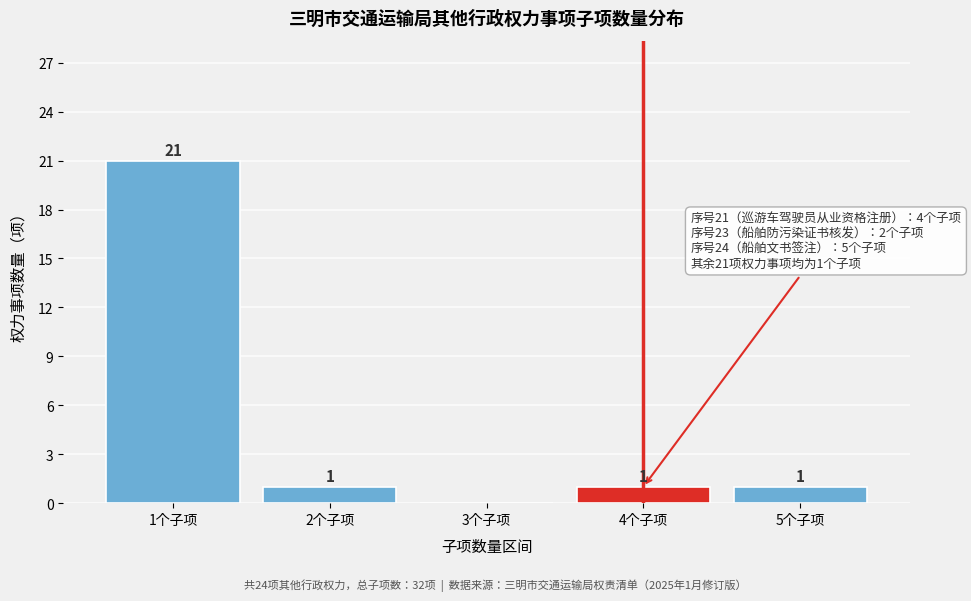

Reading left to right, what are all the values shown in this chart?

1个子项=21	2个子项=1	3个子项=0	4个子项=1	5个子项=1